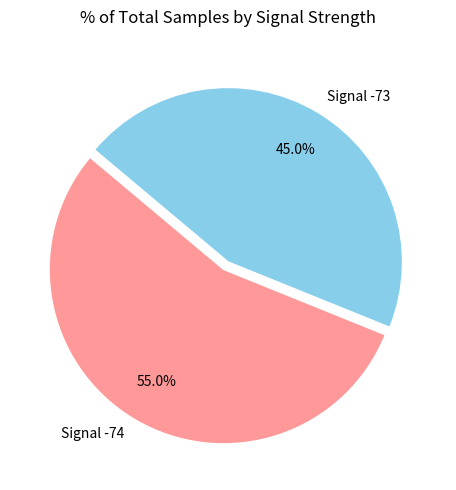

Does Signal -74 account for over 50% of the chart?

Yes